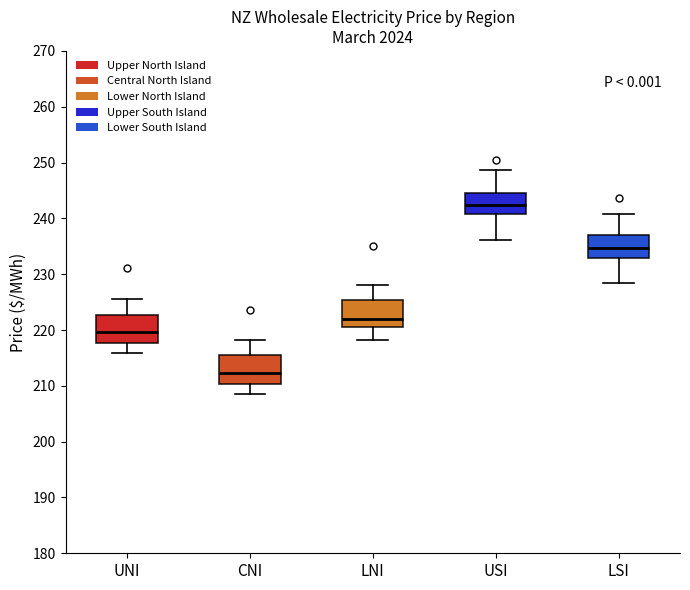

Reading left to right, read every box against the y-axis: the position of its median line, the range the box covers, and the ends of its whiskers. The values are not printed on the chart, so give them approximately, as read against the axis.

UNI: median 220, box 218 to 223, whiskers 216 to 226
CNI: median 212, box 210 to 215, whiskers 209 to 218
LNI: median 222, box 221 to 225, whiskers 218 to 228
USI: median 242, box 241 to 245, whiskers 236 to 249
LSI: median 235, box 233 to 237, whiskers 229 to 241